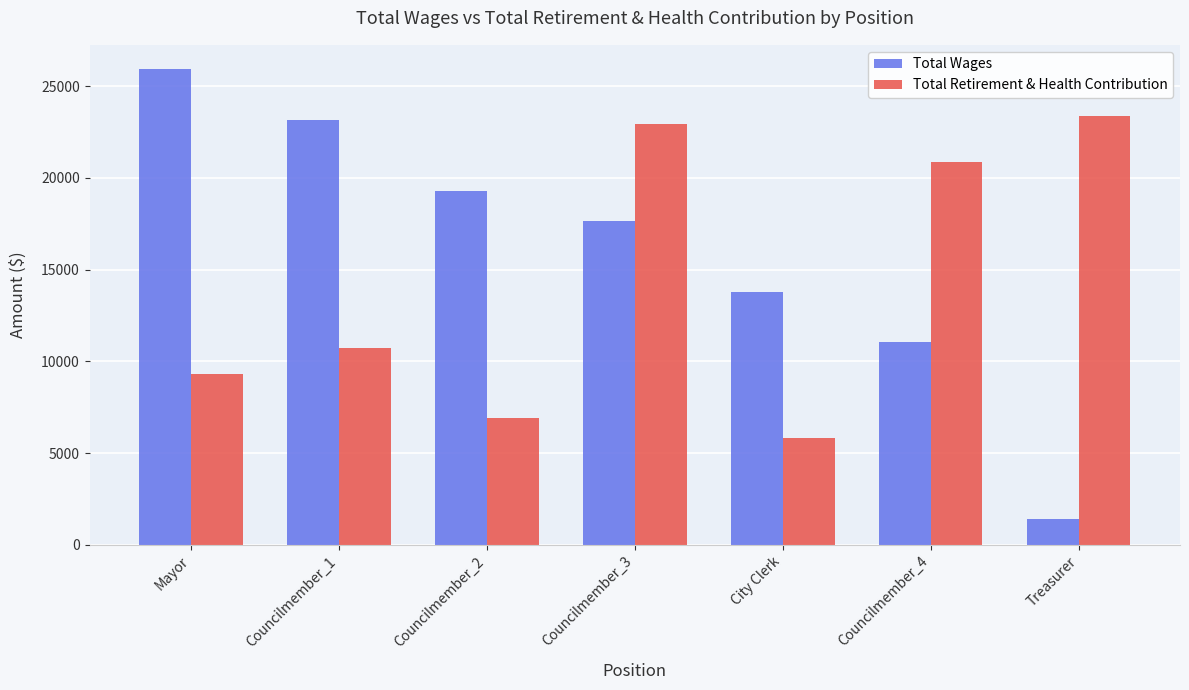

Which series changed the most between Mayor and Treasurer?

Total Wages